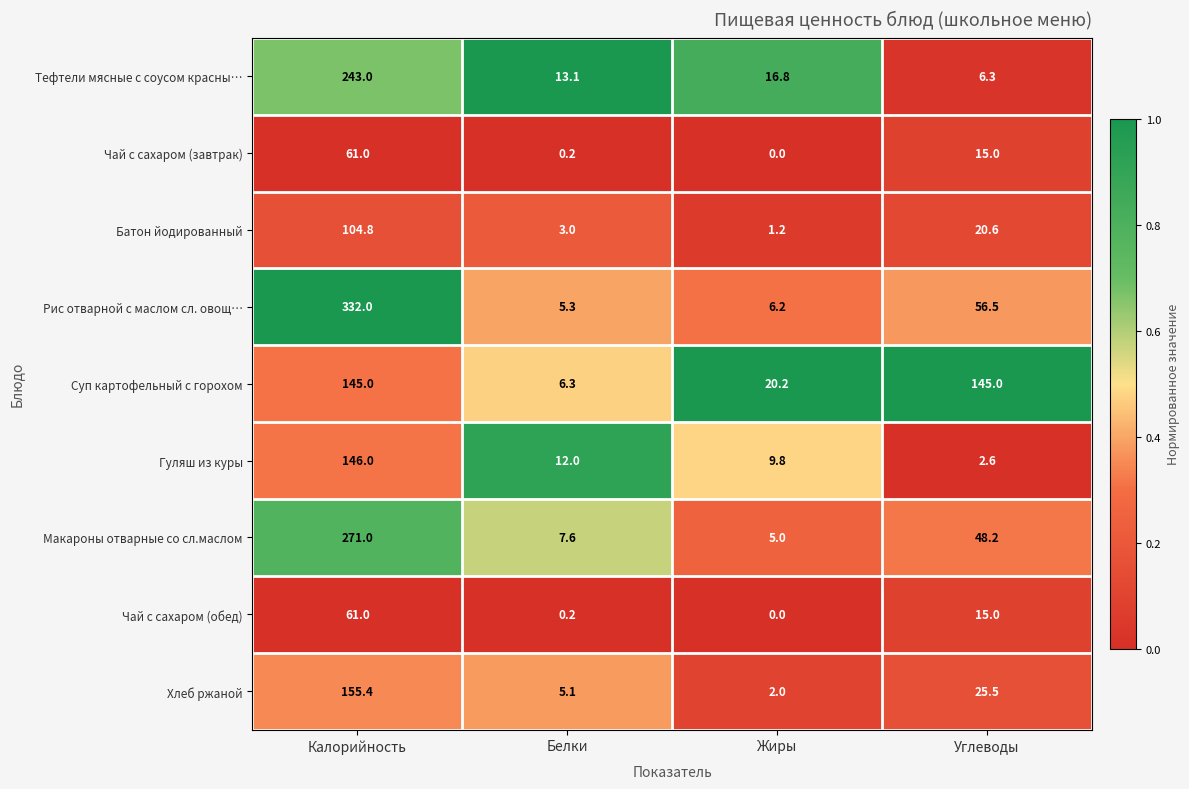

The value of Гуляш из куры at Белки is 2.6. True or false?

False